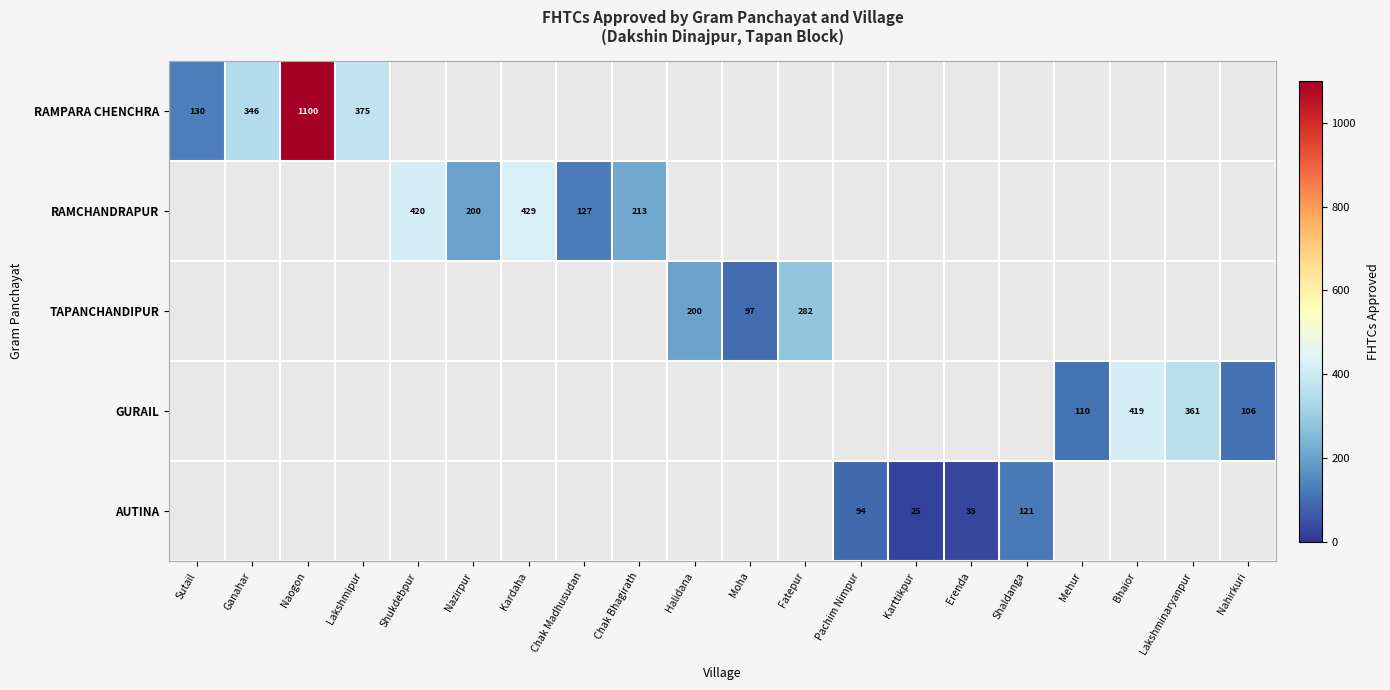

Which category has the highest value across all series?

Naogon